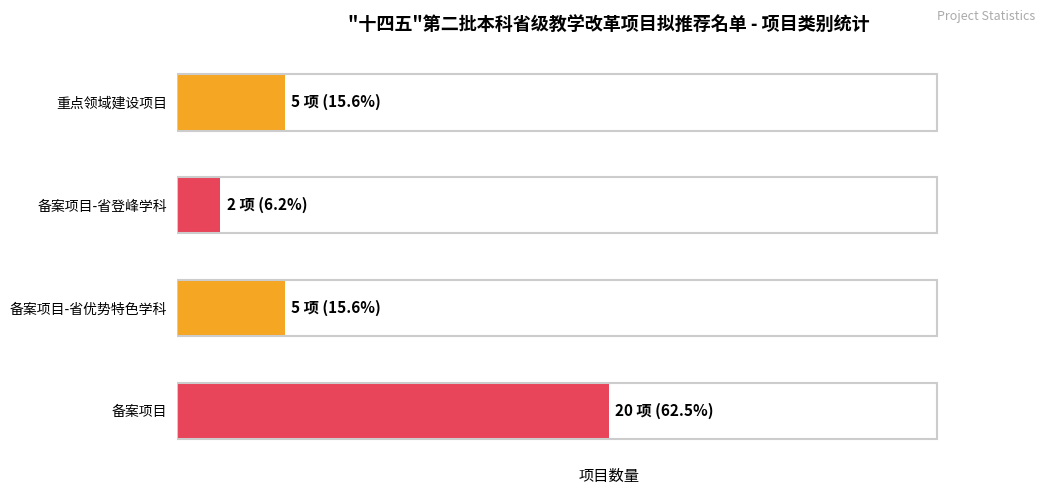

Which has a higher value, 备案项目-省登峰学科 or 备案项目?

备案项目